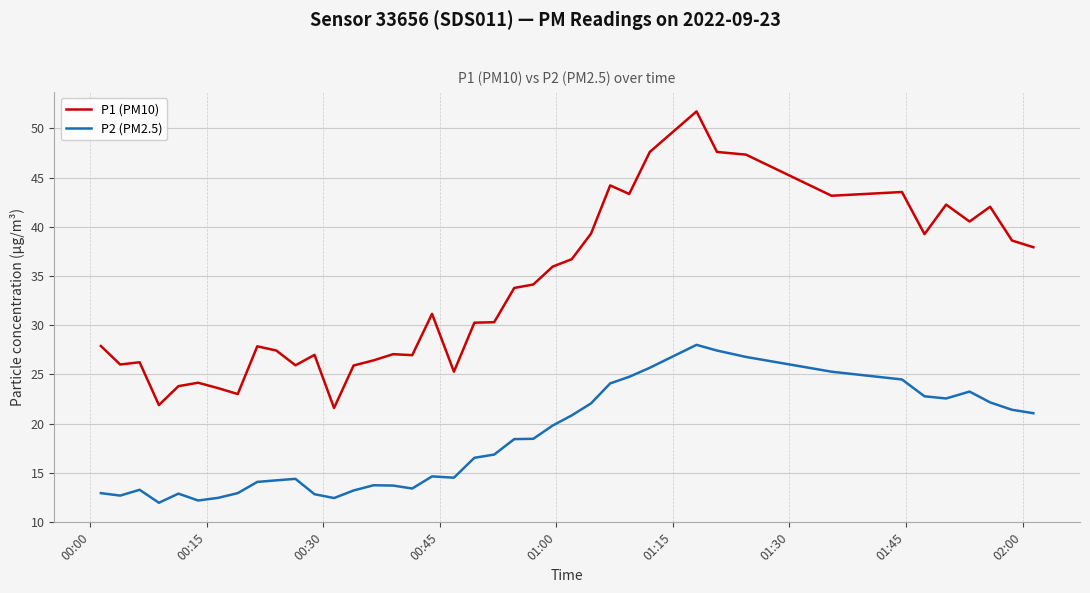

What is the difference between the maximum and minimum values in the P1 (PM10) series?

30.1